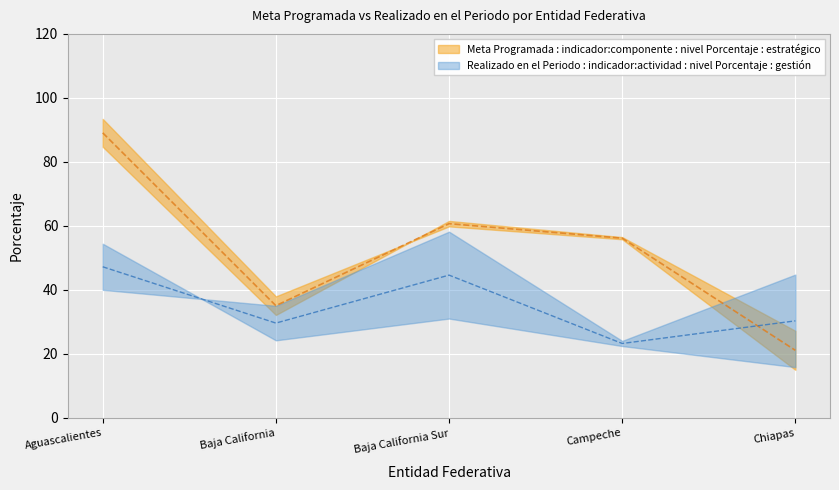

How many lines are shown in the chart?

2